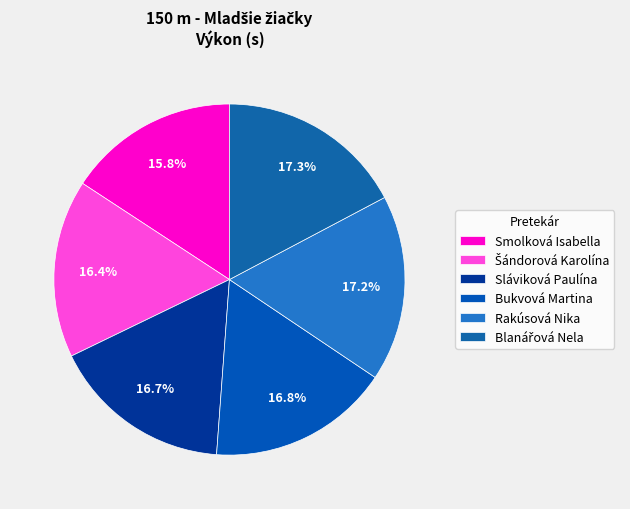

Rank the categories by value from lowest to highest.

Smolková Isabella, Šándorová Karolína, Sláviková Paulína, Bukvová Martina, Rakúsová Nika, Blanářová Nela